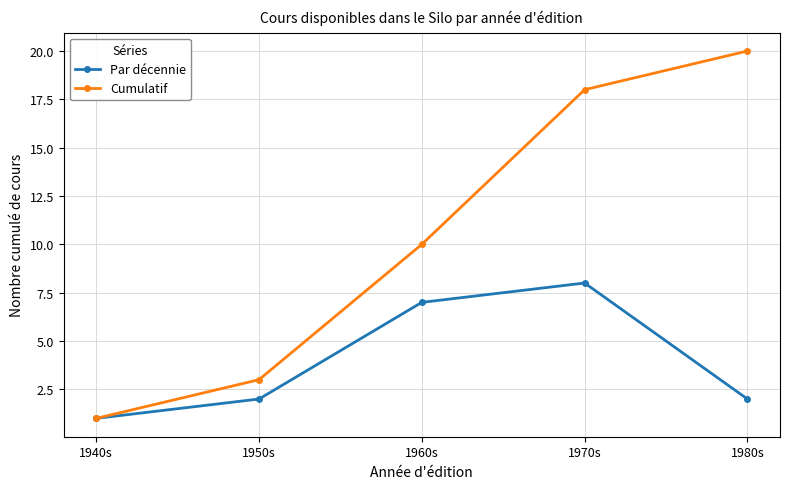

Rank the series by their average value, from highest to lowest.

Cumulatif, Par décennie